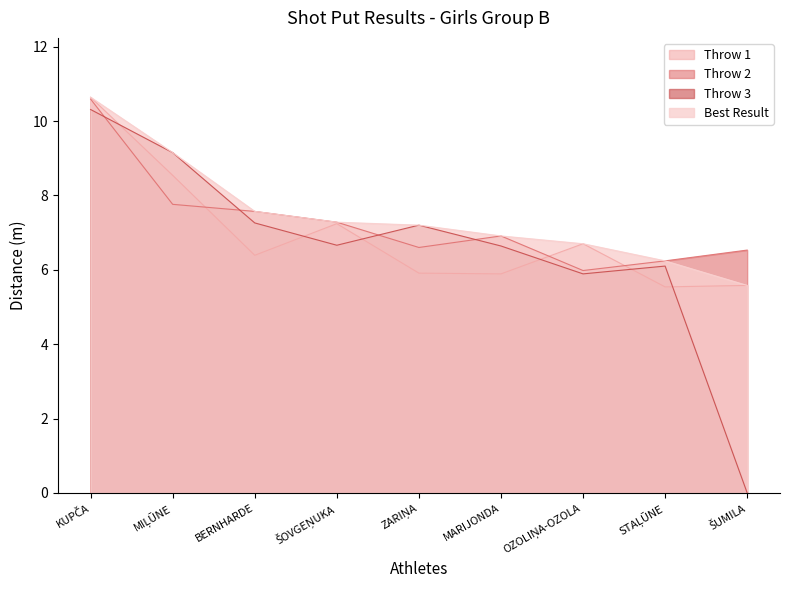

Which category has the highest value across all series?

KUPČA